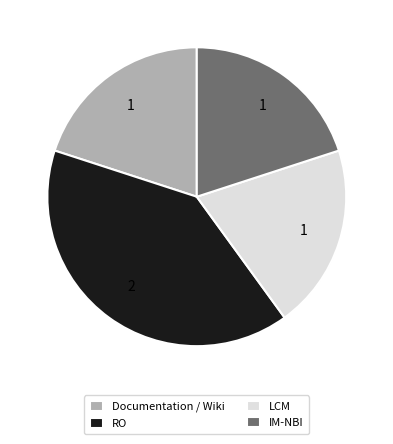

Which slice is the largest?

RO